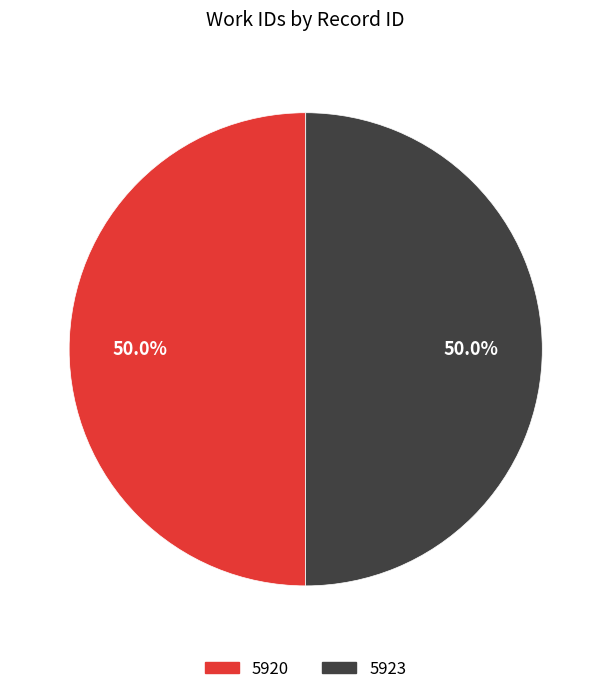

What is the total percentage of 5920 and 5923?

100.0%